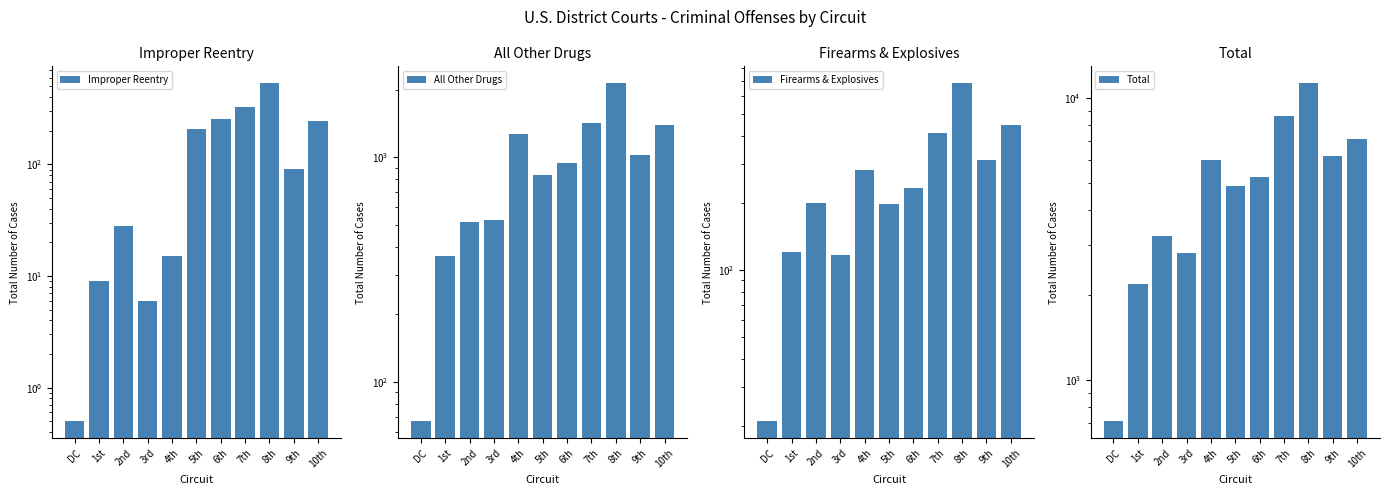

What is the spread (max minus min) of values at 7th?

8294.0